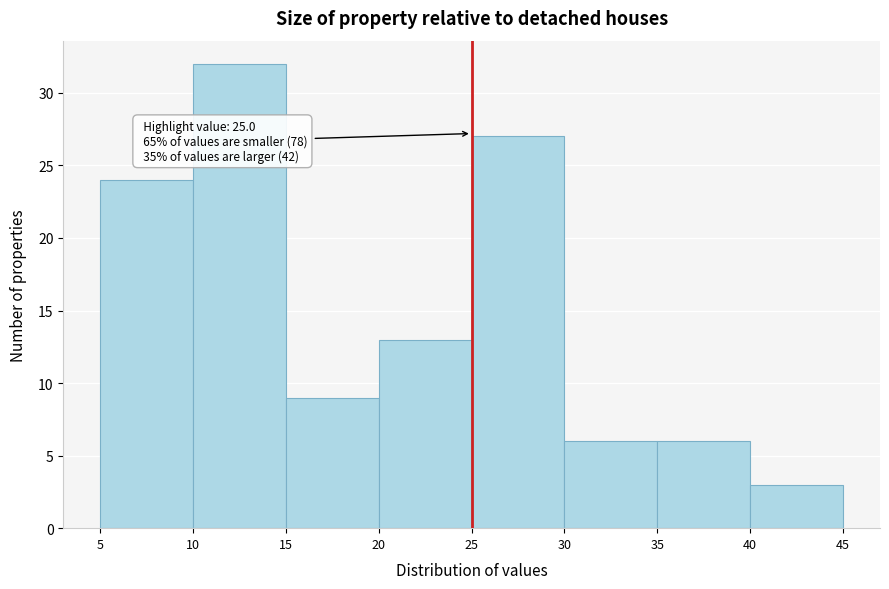

Over which range of the x-axis is the bar tallest?

10 to 15